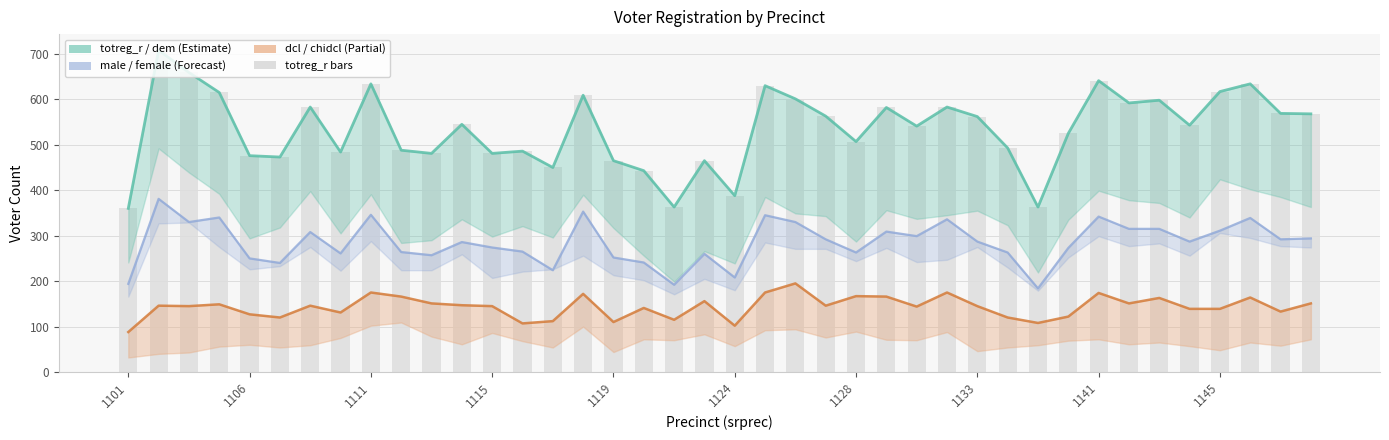

Is it true that dem equals 569 at 38?

True